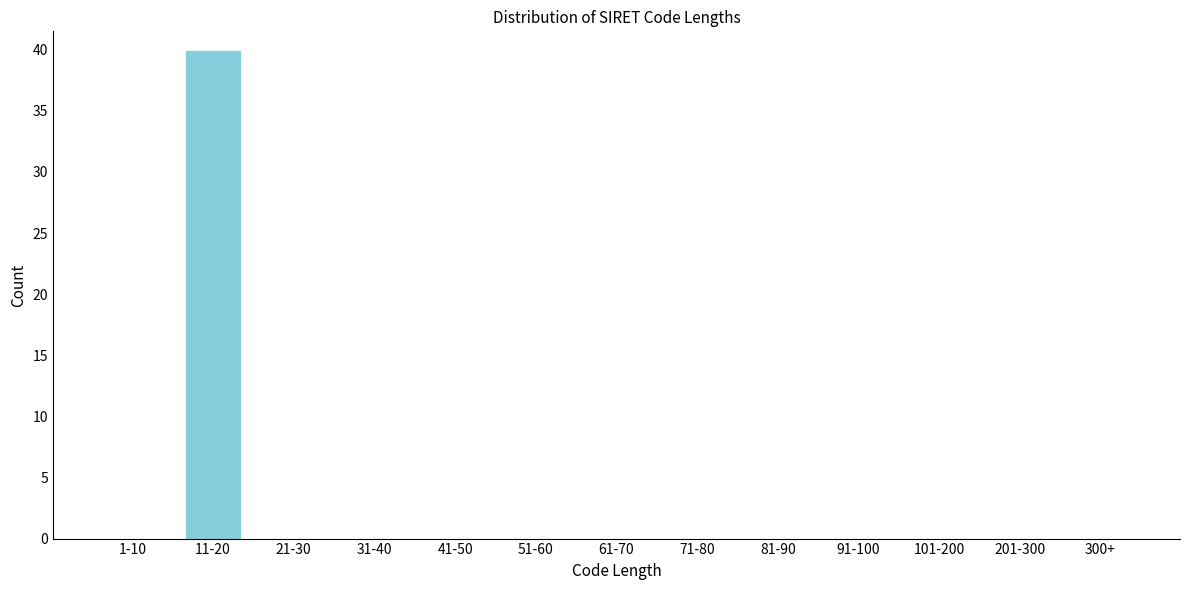

Reading left to right, transcribe all the data shown in this chart.

1-10=0	11-20=40	21-30=0	31-40=0	41-50=0	51-60=0	61-70=0	71-80=0	81-90=0	91-100=0	101-200=0	201-300=0	300+=0